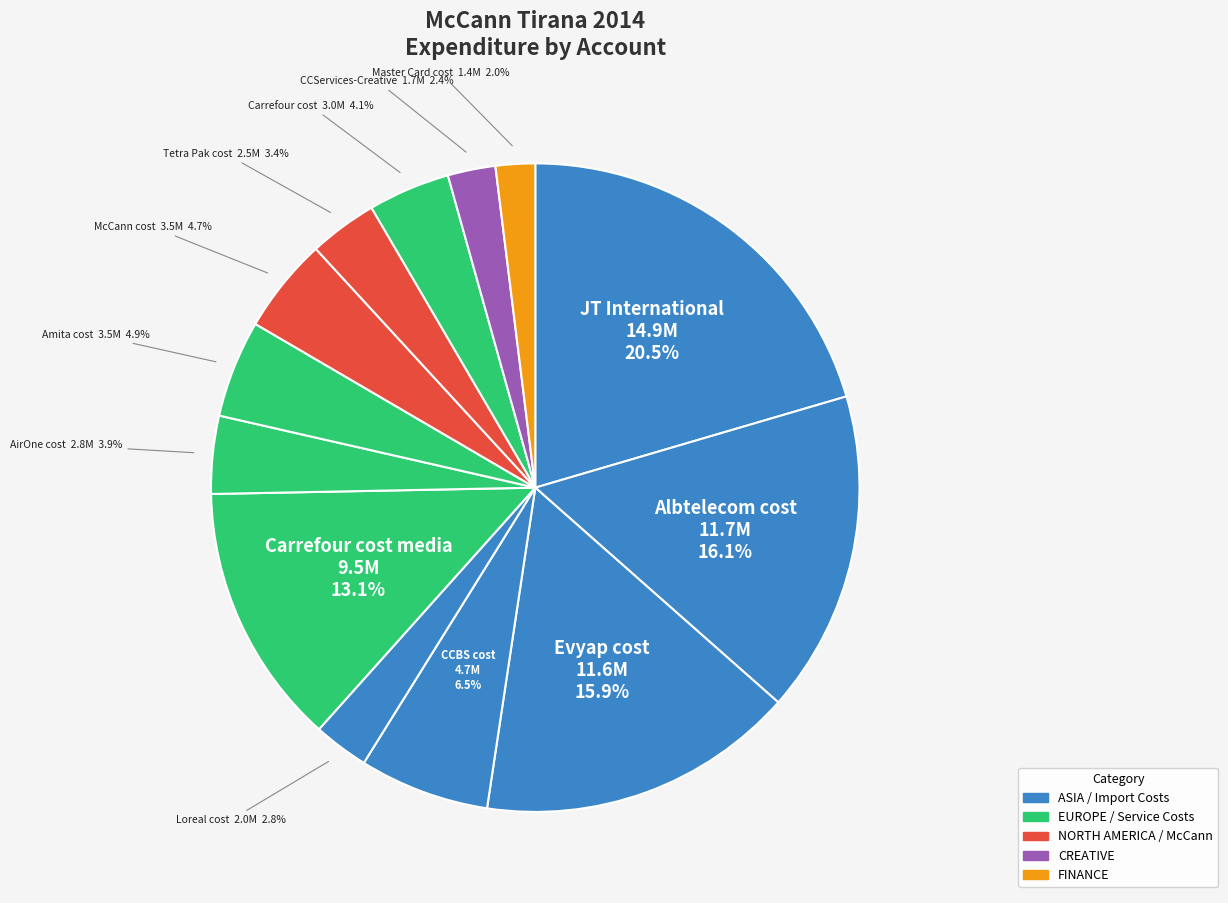

How many slices are in this pie chart?

13